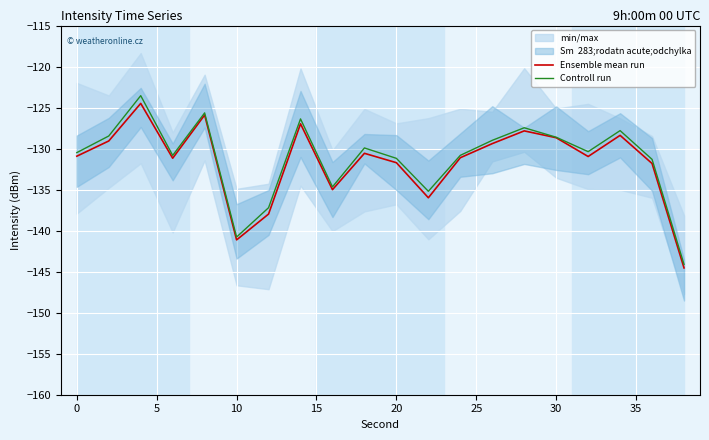

What is the highest value of the Controll run series?

-123.5